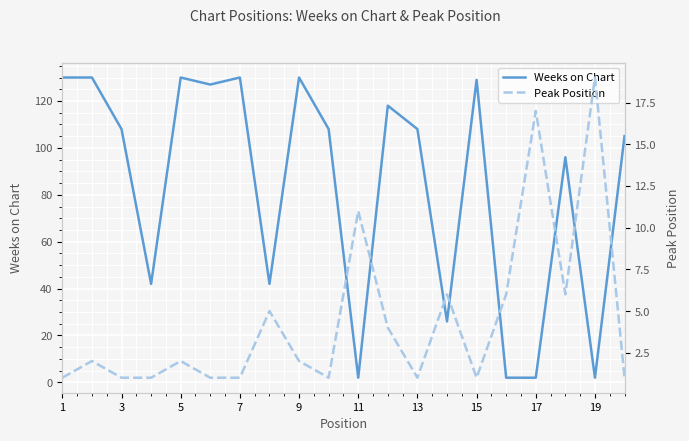

Is this an area chart (filled region under the line)?

No